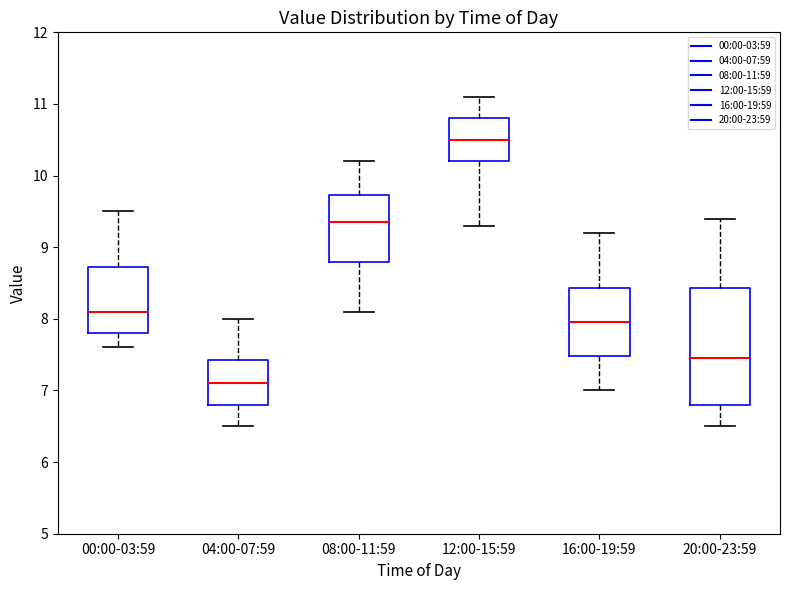

Reading left to right, read every box against the y-axis: the position of its median line, the range the box covers, and the ends of its whiskers. The values are not printed on the chart, so give them approximately, as read against the axis.

00:00-03:59: median 8.1, box 7.8 to 8.7, whiskers 7.6 to 9.5
04:00-07:59: median 7.1, box 6.8 to 7.4, whiskers 6.5 to 8.0
08:00-11:59: median 9.4, box 8.8 to 9.7, whiskers 8.1 to 10.2
12:00-15:59: median 10.5, box 10.2 to 10.8, whiskers 9.3 to 11.1
16:00-19:59: median 8.0, box 7.5 to 8.4, whiskers 7.0 to 9.2
20:00-23:59: median 7.5, box 6.8 to 8.4, whiskers 6.5 to 9.4